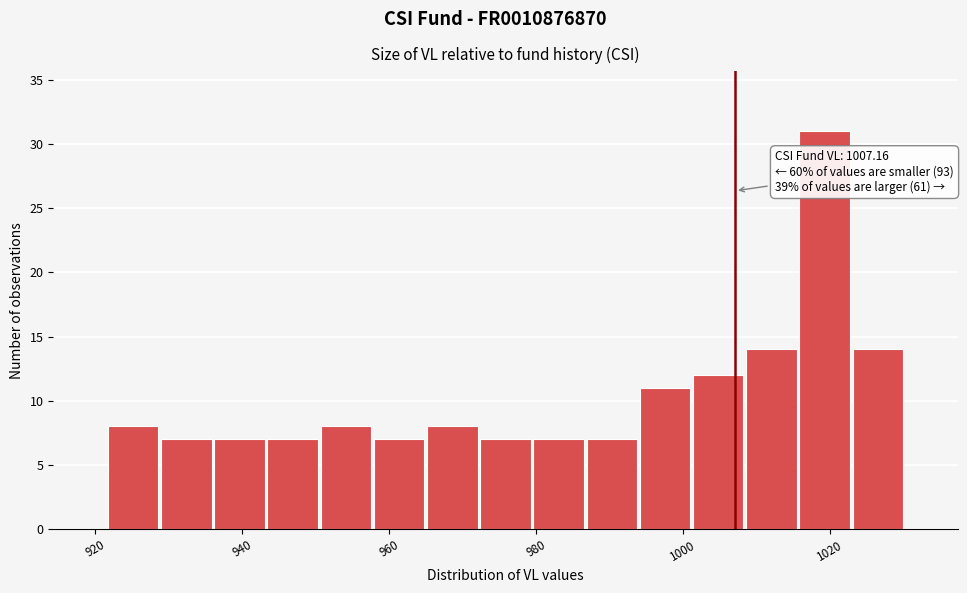

Around what value on the x-axis is the tallest bar? Give the approximate position of its centre, as read against the axis.

1020